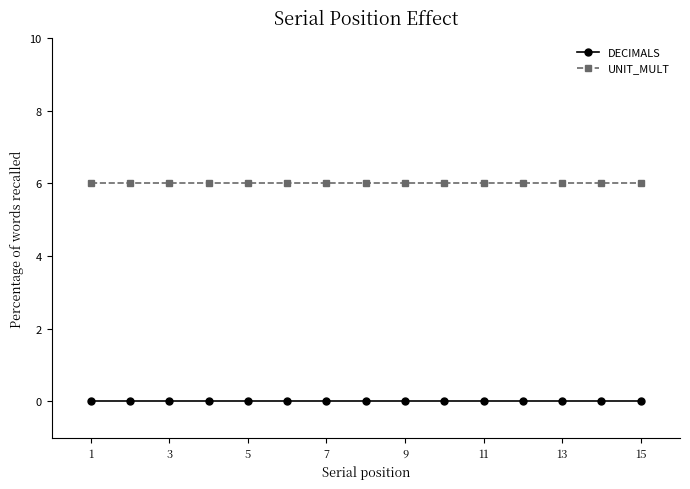

Reading left to right, list all the values displayed in this chart.

DECIMALS: 0	0	0	0	0	0	0	0	0	0	0	0	0	0	0
UNIT_MULT: 6	6	6	6	6	6	6	6	6	6	6	6	6	6	6